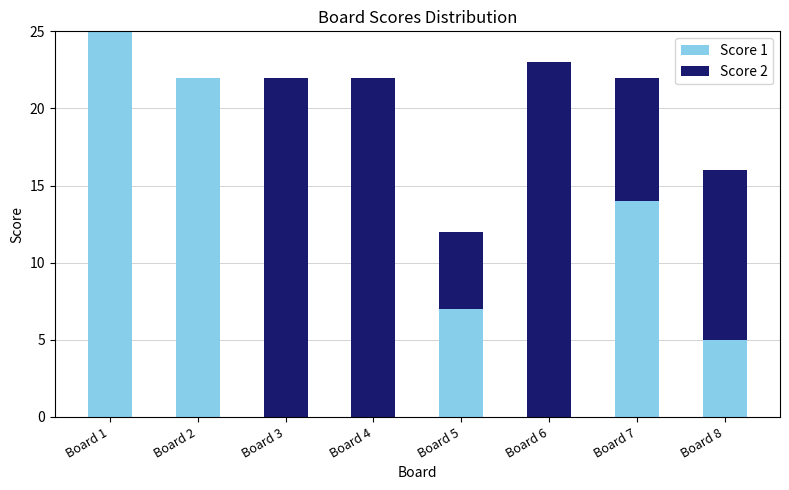

How many series are shown in this chart?

2